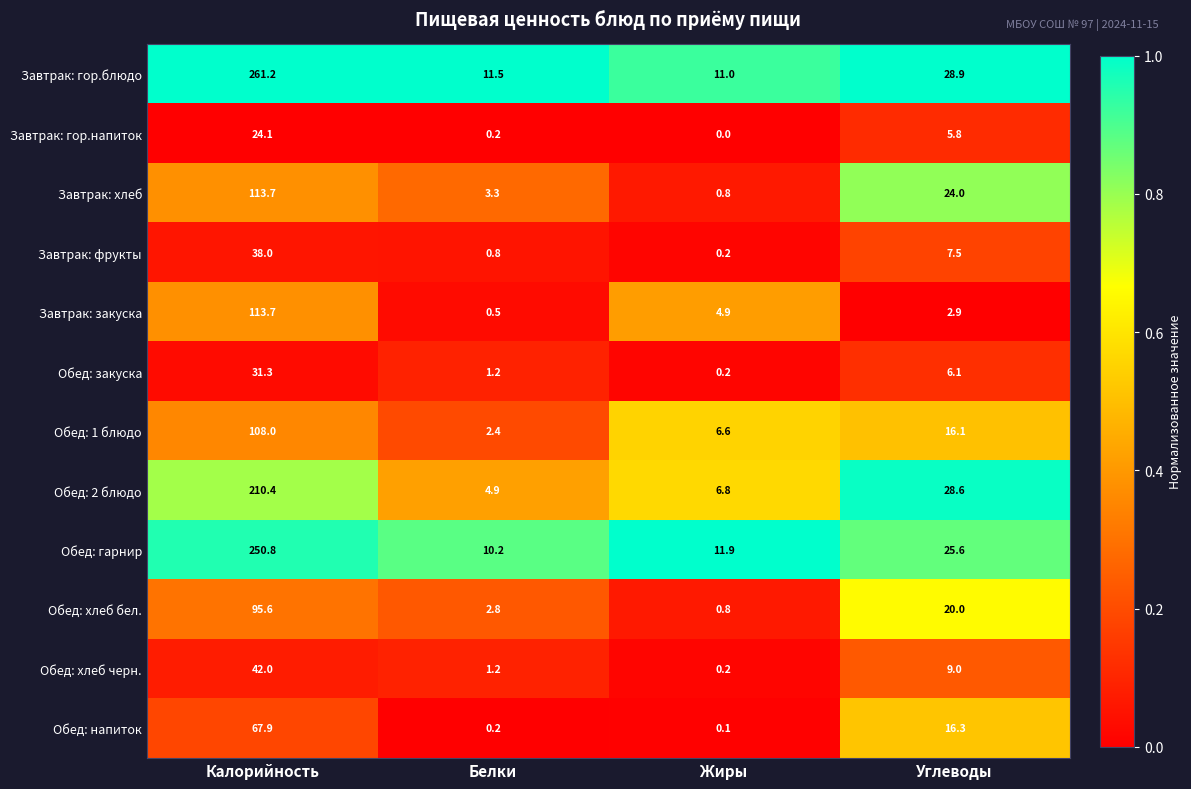

What is the difference between the second highest and minimum values in the Завтрак: гор.блюдо series?

17.9